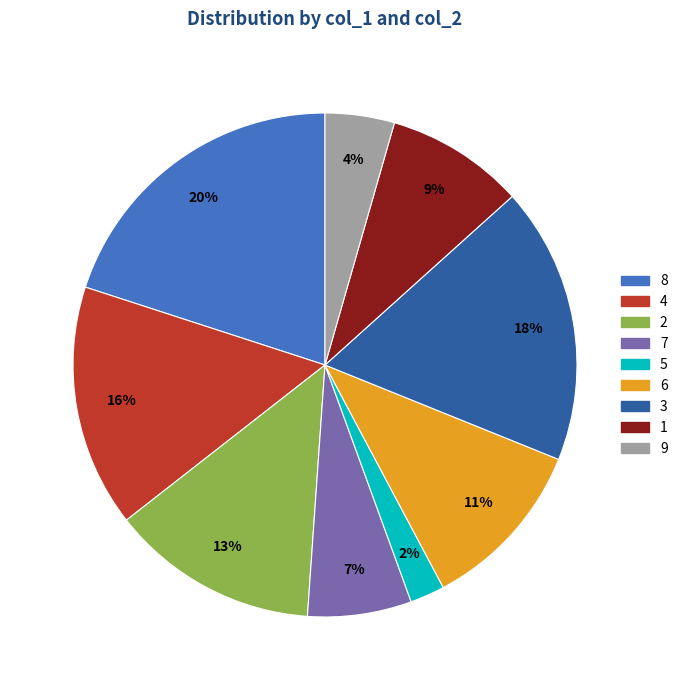

The 5 slice represents 2% of the pie. True or false?

True